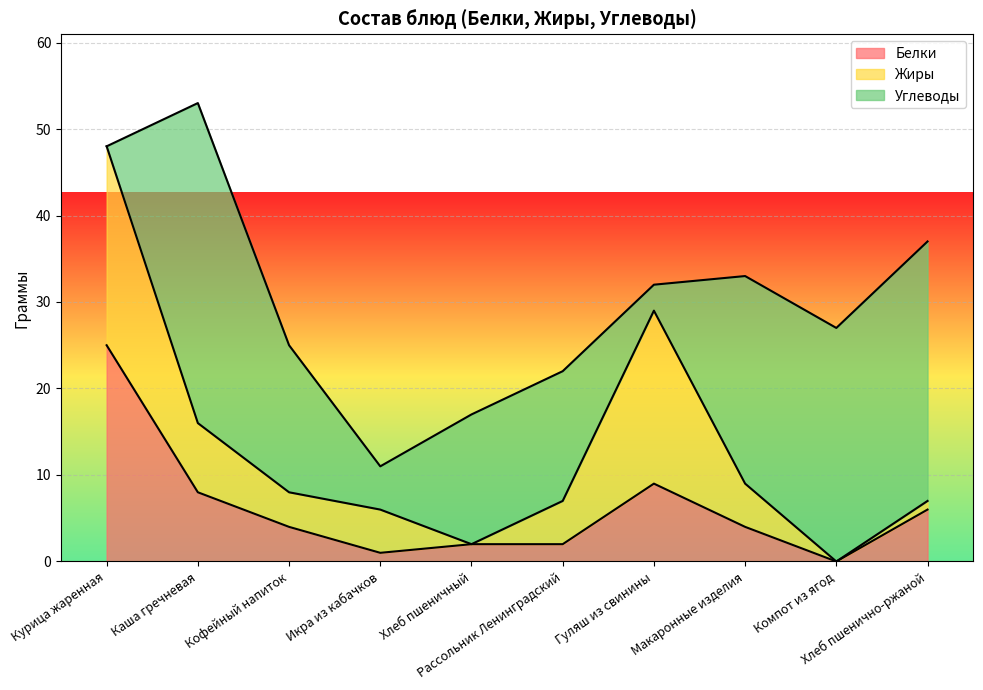

Where do Углеводы and Белки first cross each other?

Курица жаренная and Каша гречневая